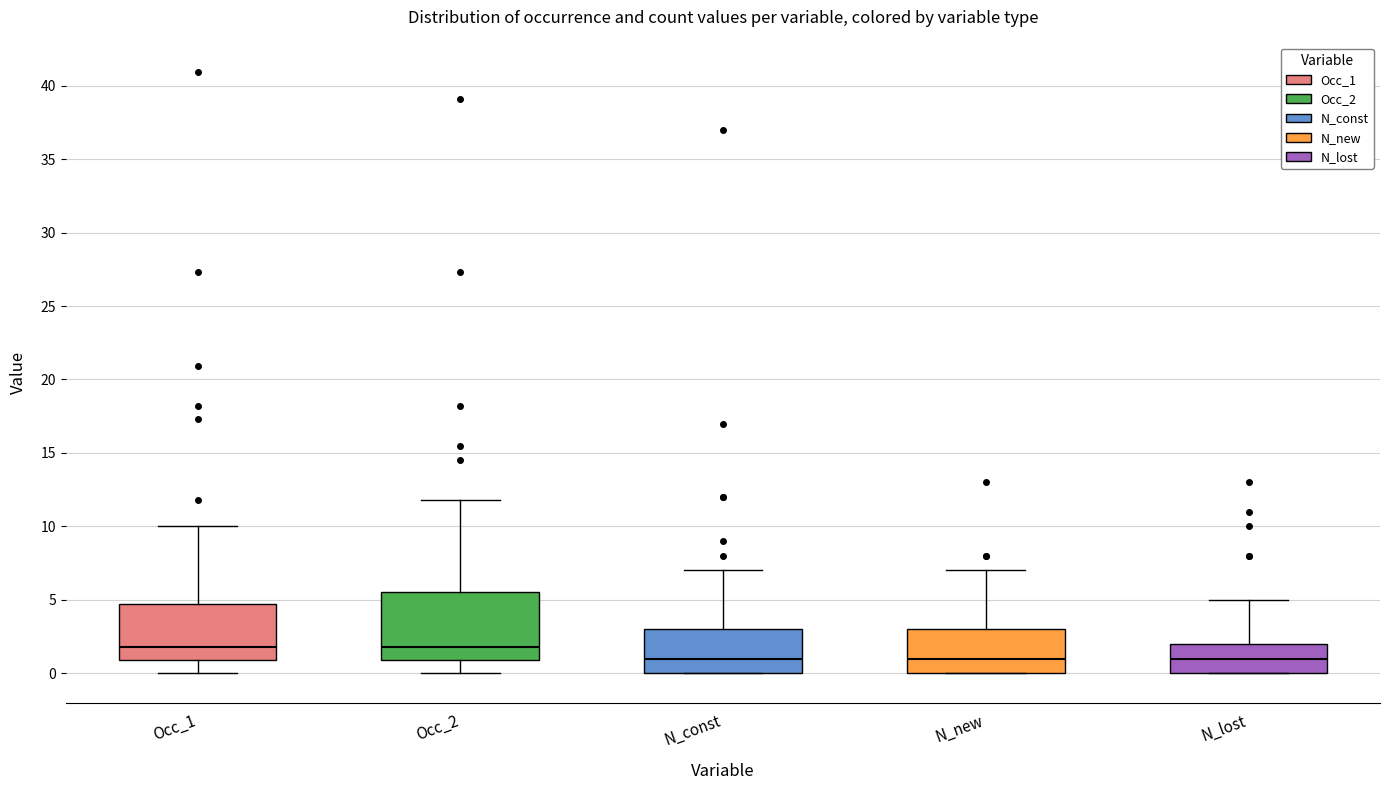

Which box is the tallest, from its lower edge to its upper edge?

Occ_2